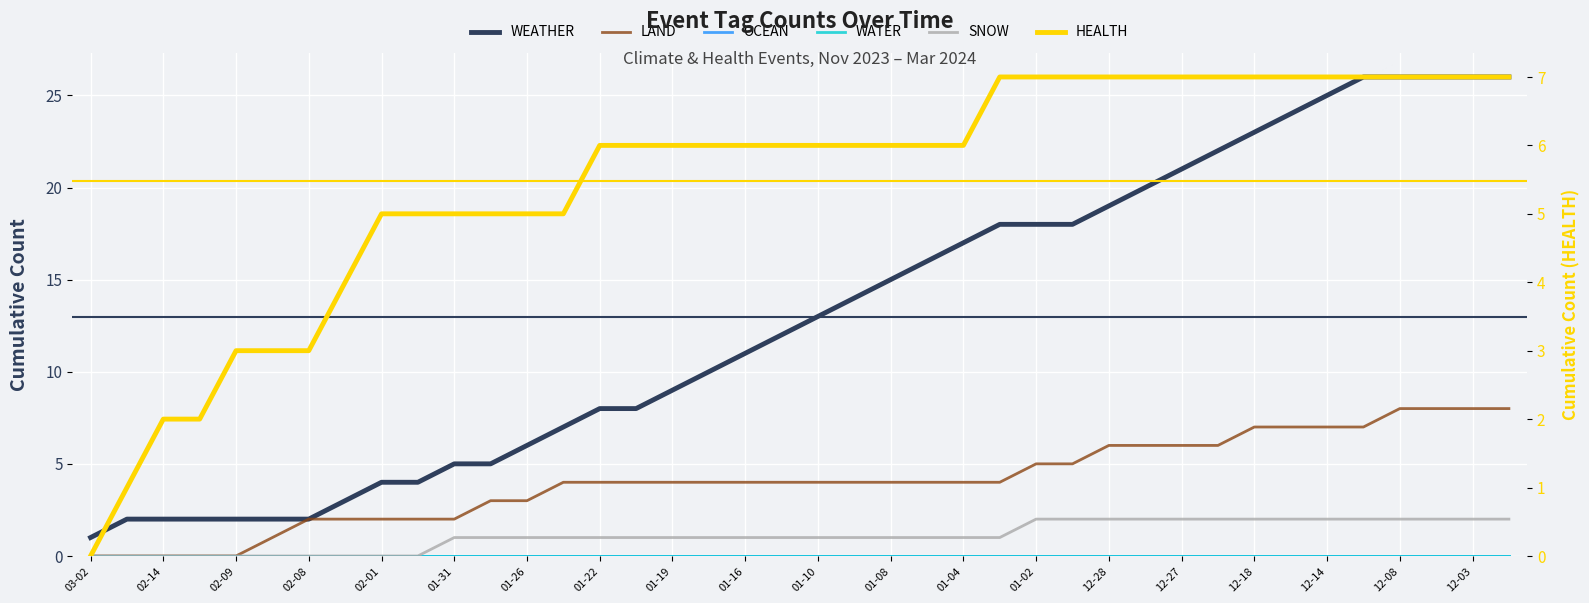

How many data points in SNOW are less than 1?

10